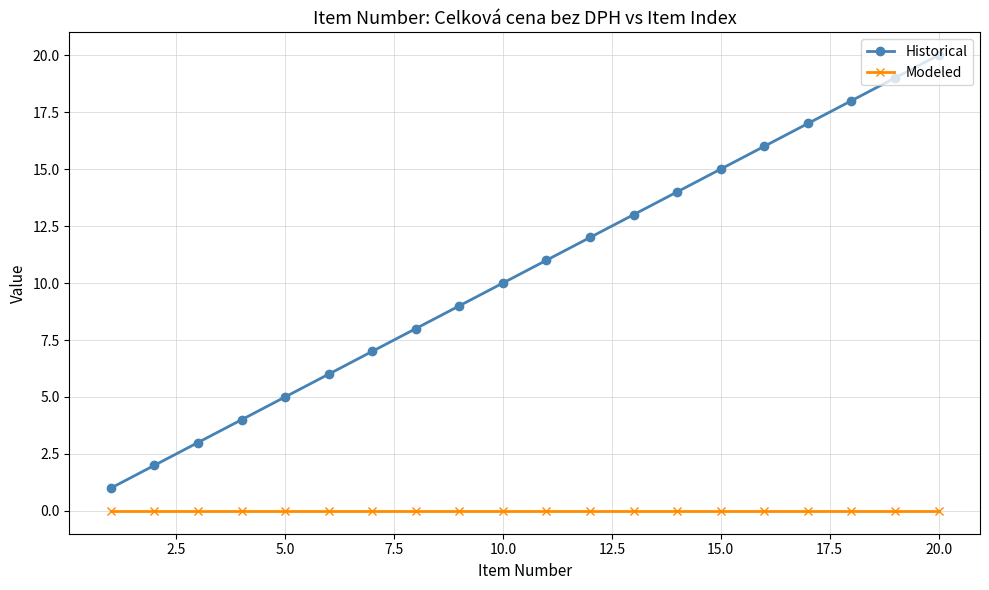

True or false: Historical has more than 2 points higher than both neighbors.

False